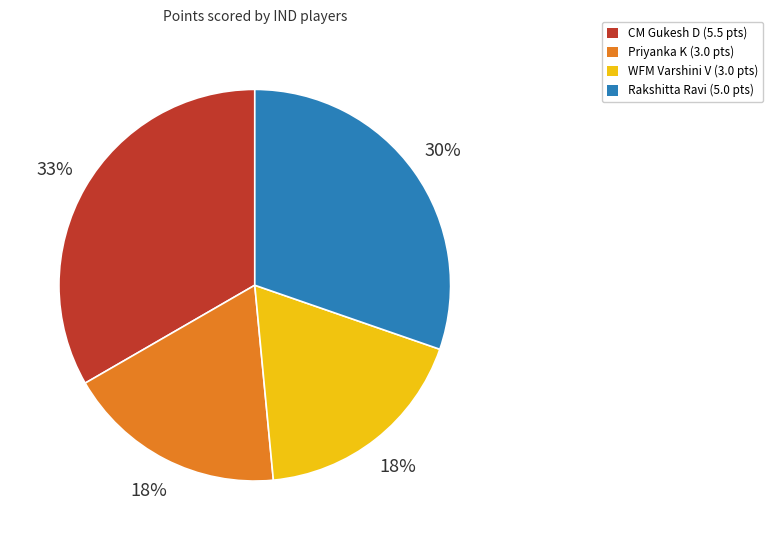

To the nearest percent, what is the difference between the CM Gukesh D and Rakshitta Ravi slice percentages?

3%